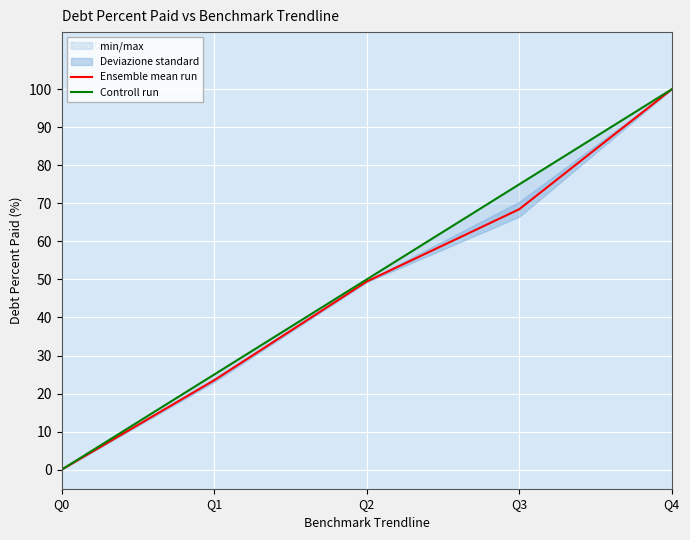

At which category is the sum across all series the highest?

Q4